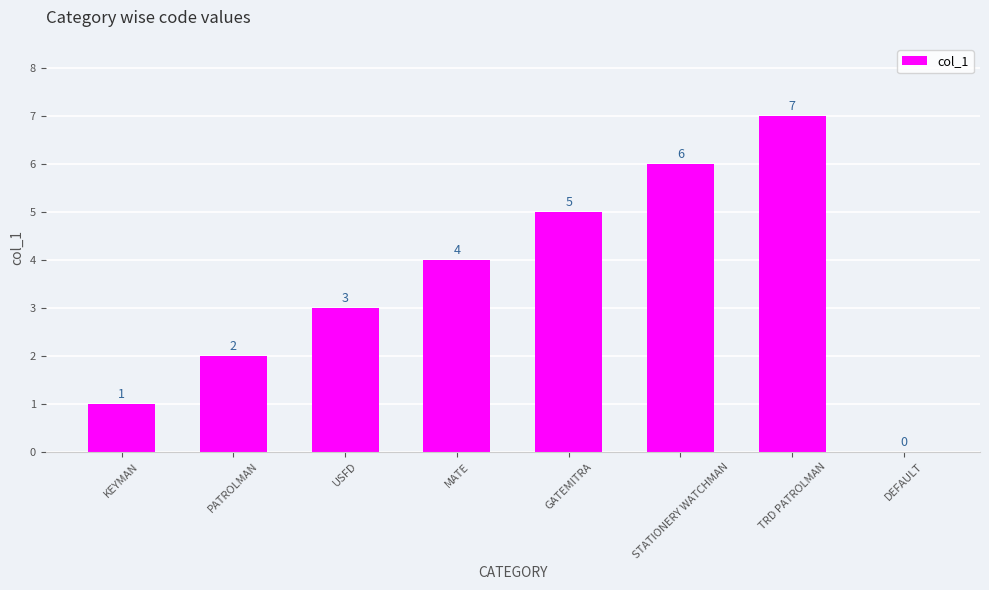

The chart shows a value of 7 at TRD PATROLMAN. True or false?

True